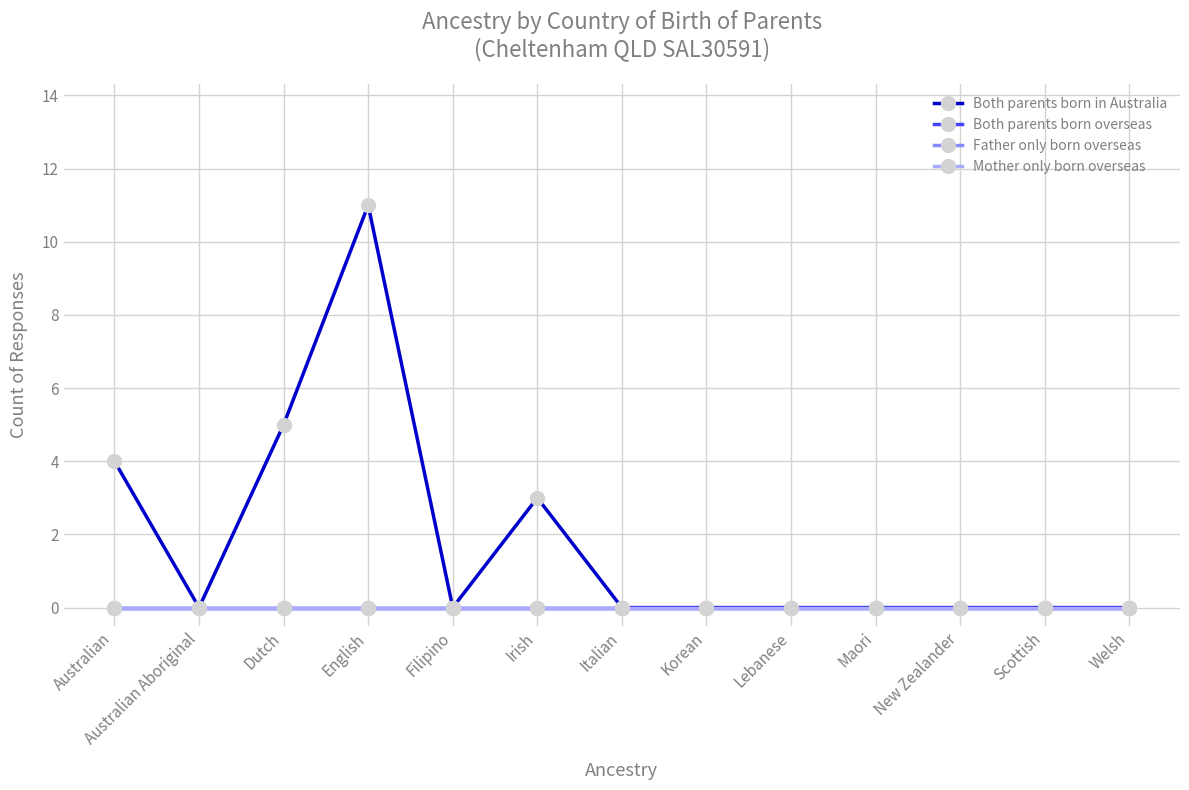

What is the difference between the maximum and second lowest values in the Both parents born in Australia series?

11